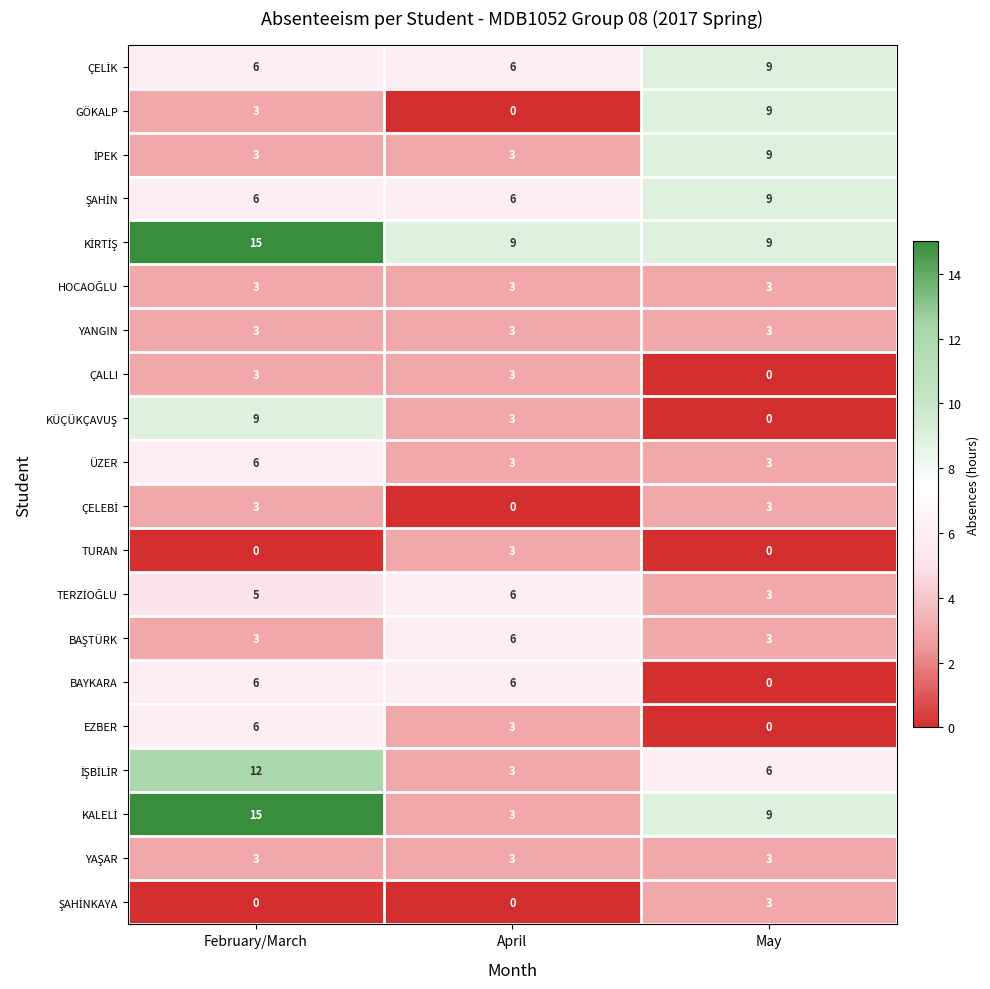

How many series are shown in this chart?

20